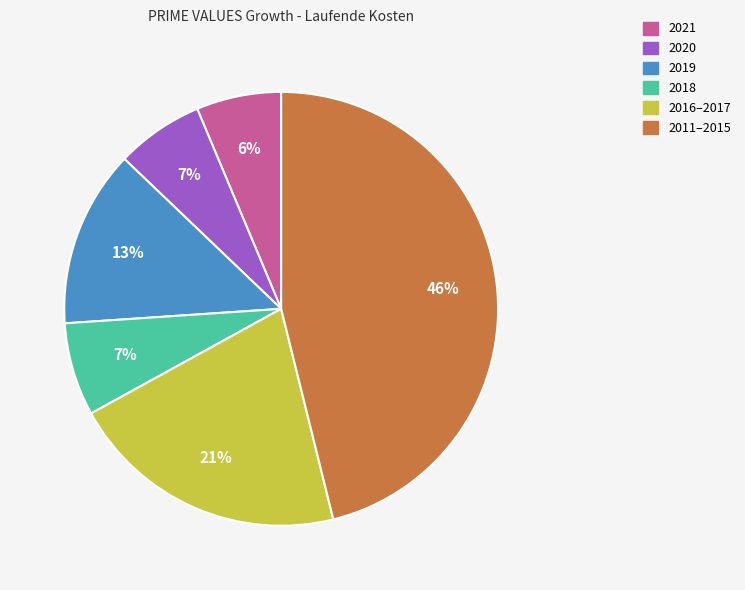

Is there a majority slice in this chart?

No